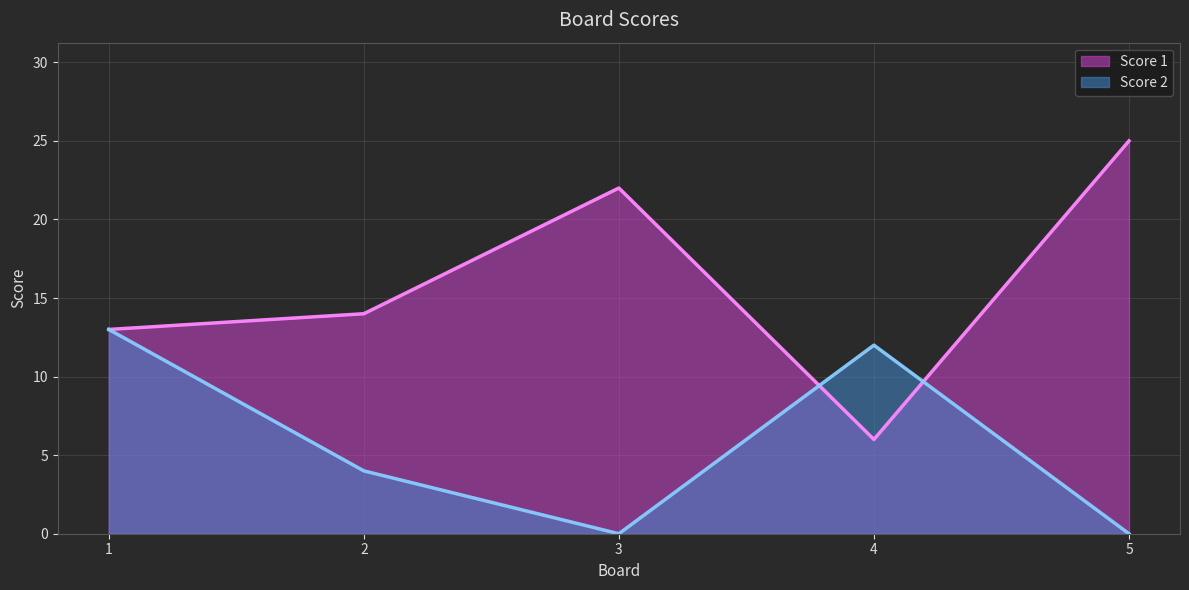

Where does the Score 2 series first go above 4?

1